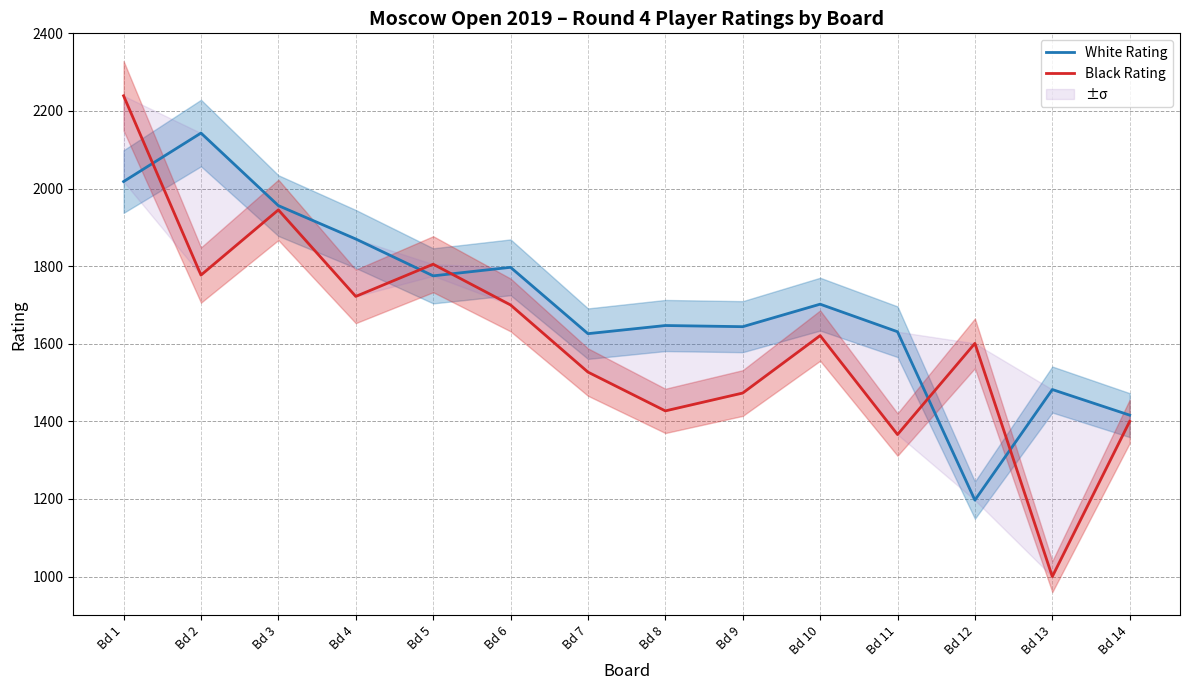

At which label is White Rating closest to 1670?

Bd 8